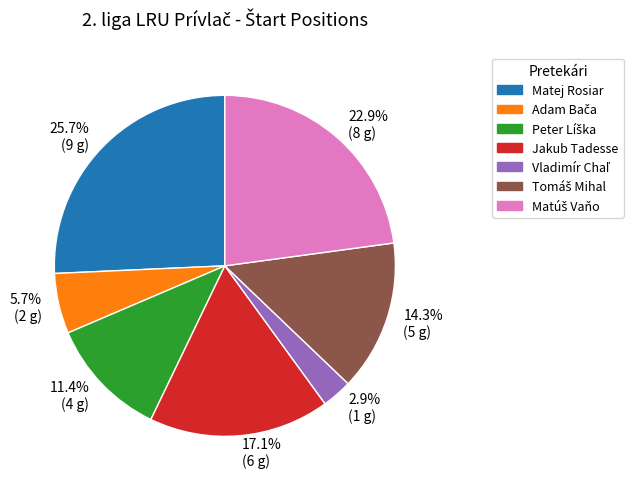

Is there a majority slice in this chart?

No